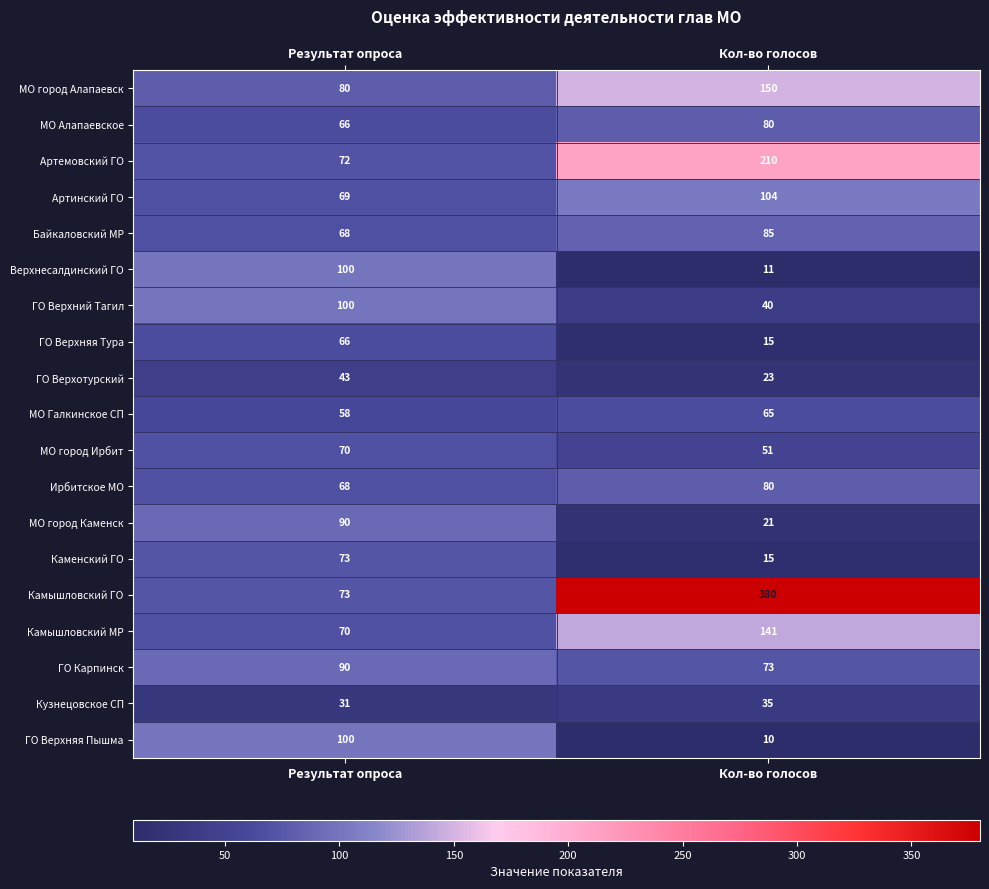

Which category has the highest value across all series?

Кол-во голосов